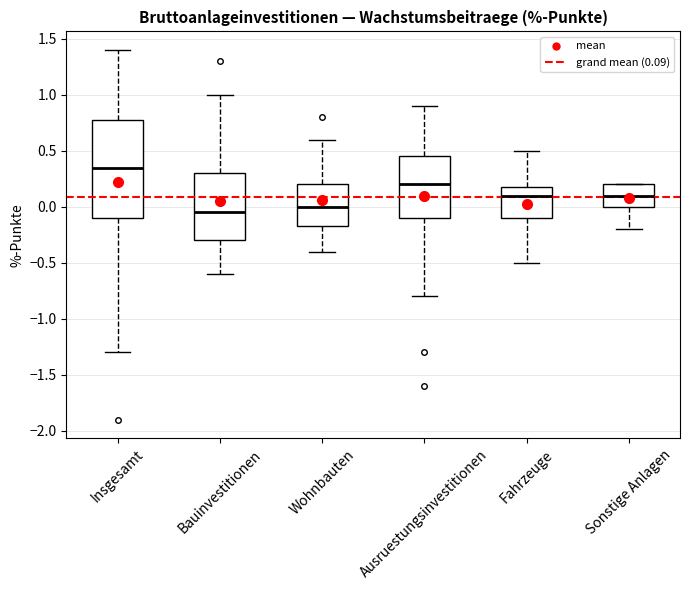

Comparing the boxes themselves (not the whiskers), which one is the tallest?

Insgesamt